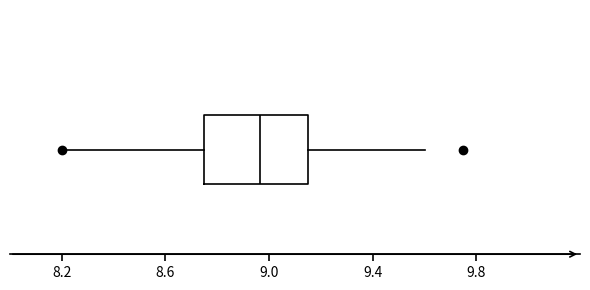

Read this box plot against the x-axis: the position of the median line, the range covered by the box, and the ends of both whiskers. The values are not printed on the chart, so give them approximately, as read against the axis.

median 8.95, box 8.75 to 9.15, whiskers 8.20 to 9.60